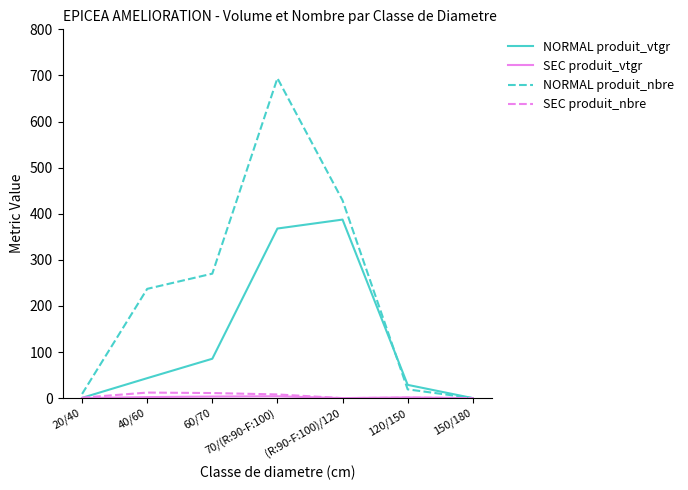

Which series has the largest range (max minus min)?

NORMAL produit_nbre